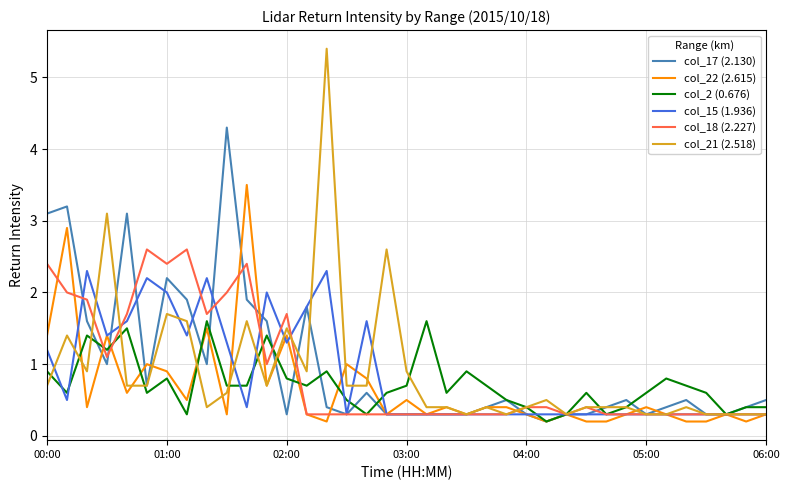

Which series has the widest spread of values?

col_21 (2.518)